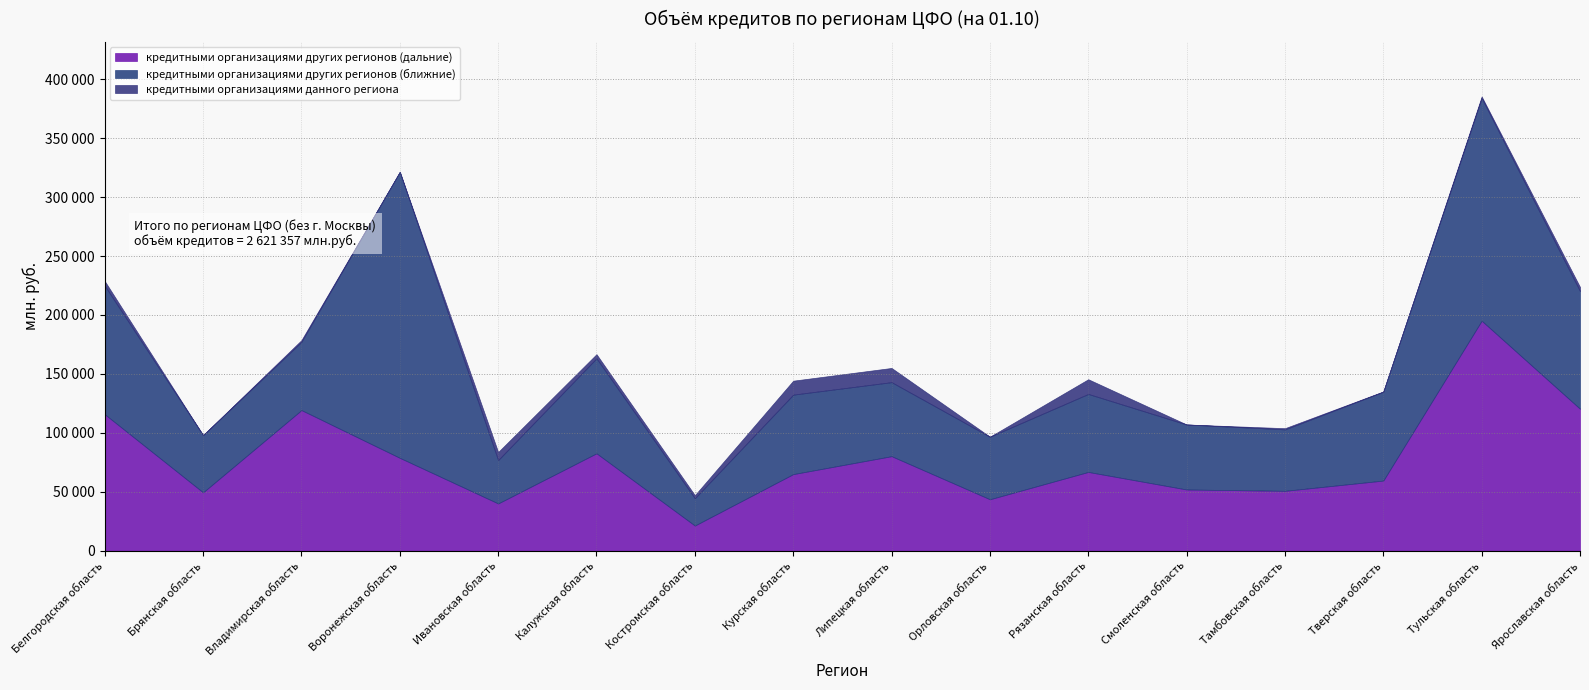

List the series in order of their peak value, lowest first.

кредитными организациями данного региона, кредитными организациями других регионов (дальние), кредитными организациями других регионов (ближние)